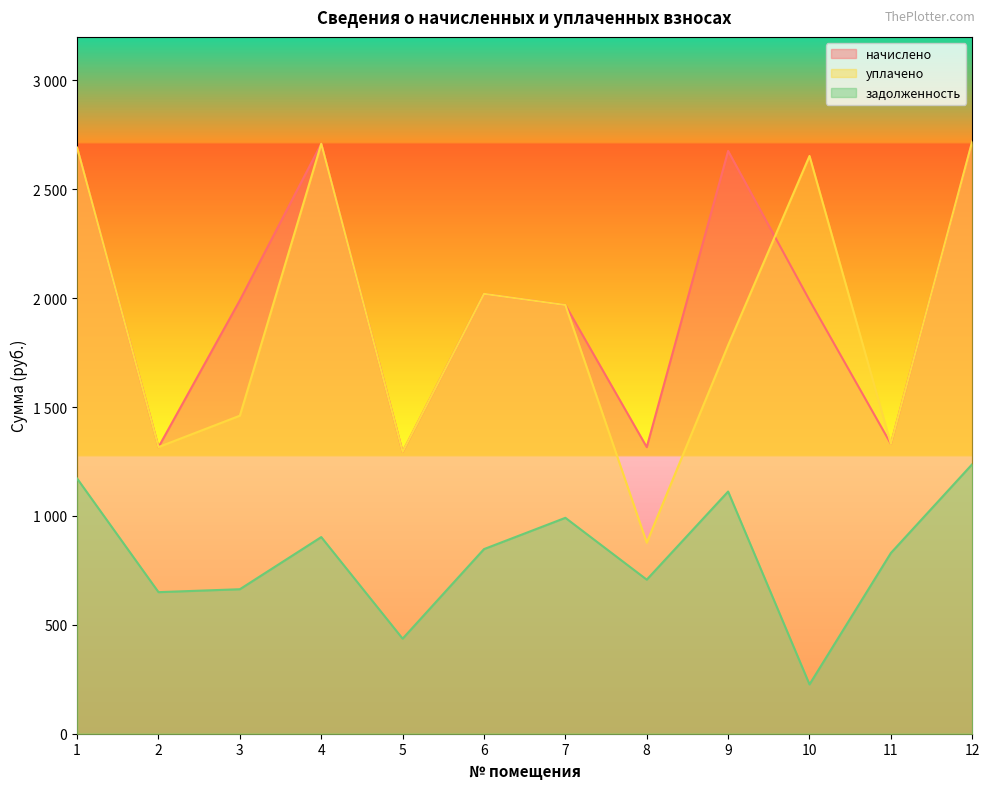

Does the chart have visible grid lines?

No